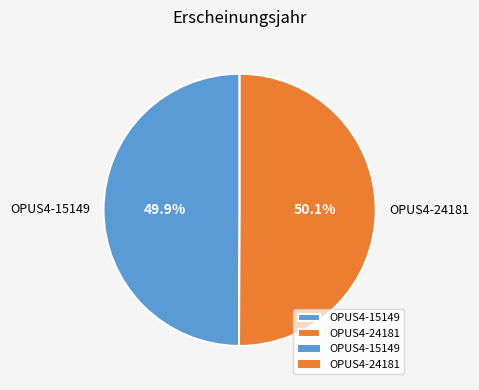

Count the number of slices in the pie.

2